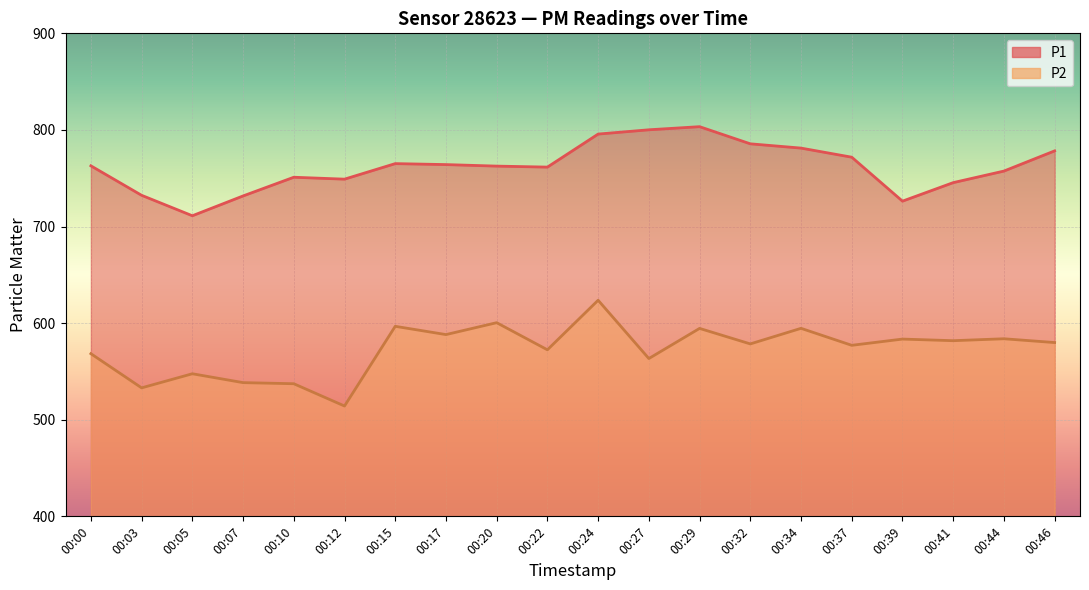

True or false: P2 and P1 cross at least once.

False